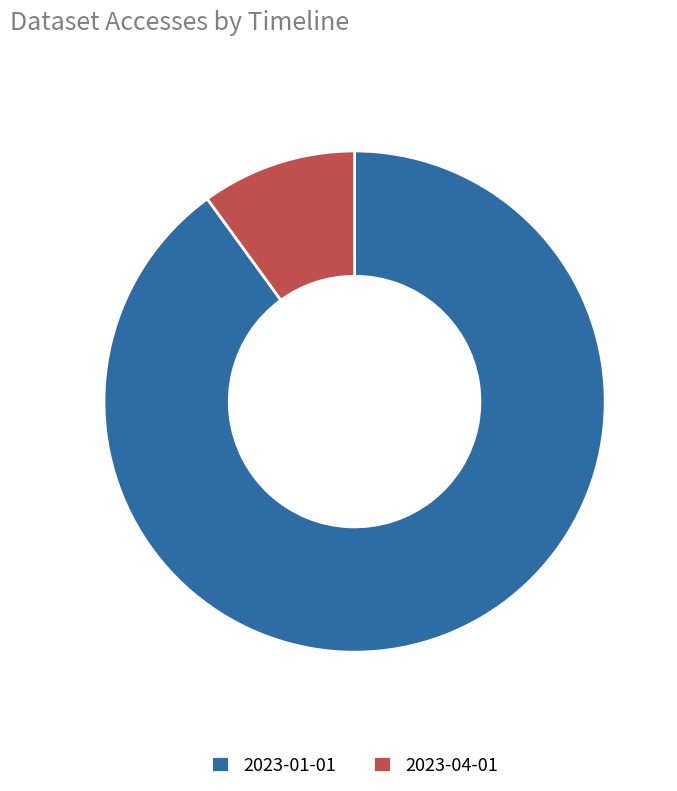

Does any single category account for the majority?

Yes